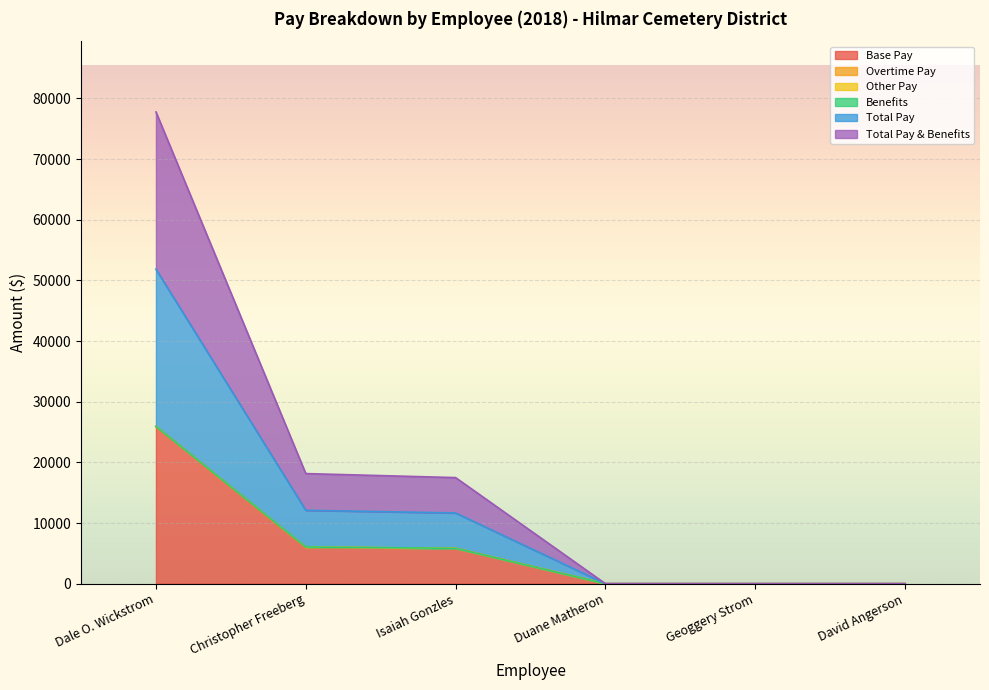

Which series has the widest spread of values?

Total Pay